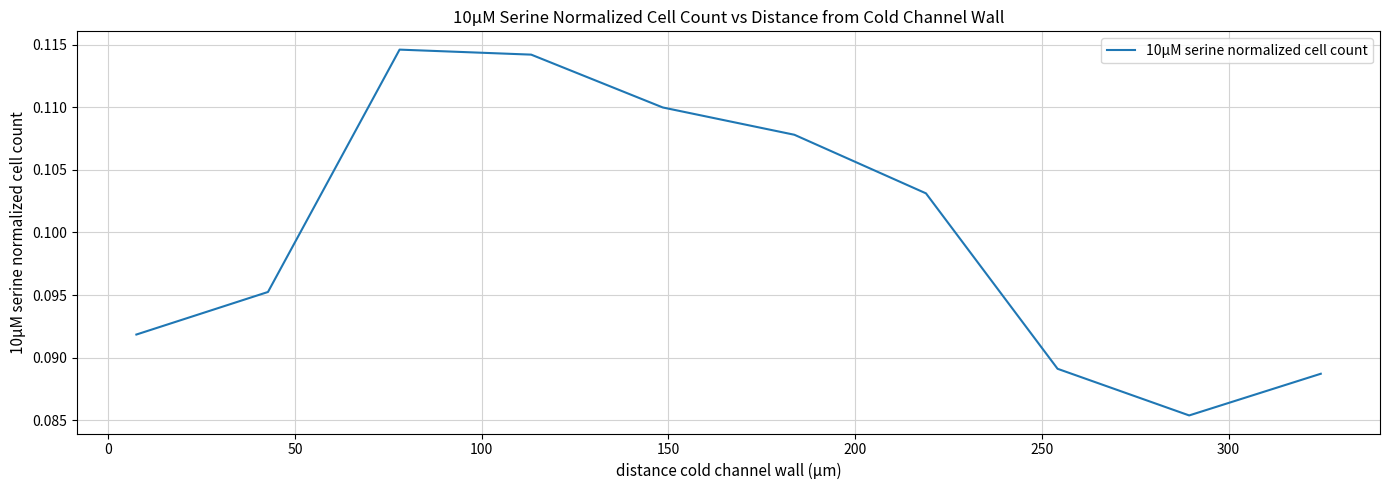

Is this an area chart (filled region under the line)?

No